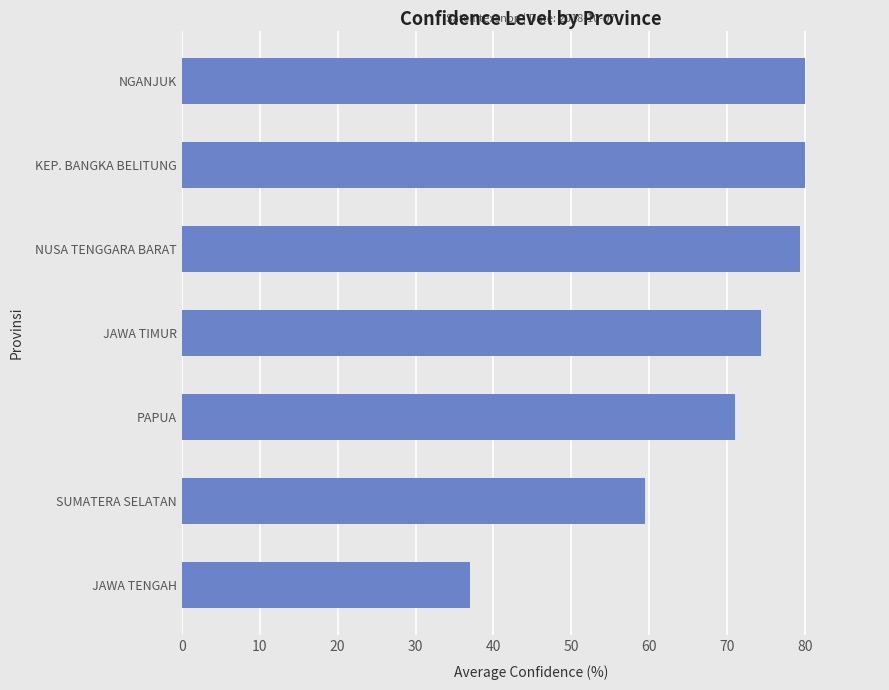

How many data points are less than 74?

3